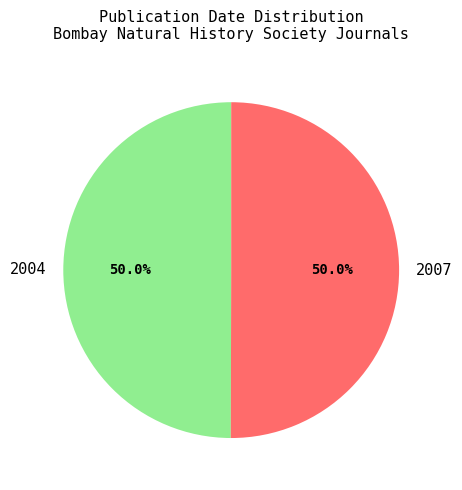

To the nearest percent, what is the average slice percentage?

50%